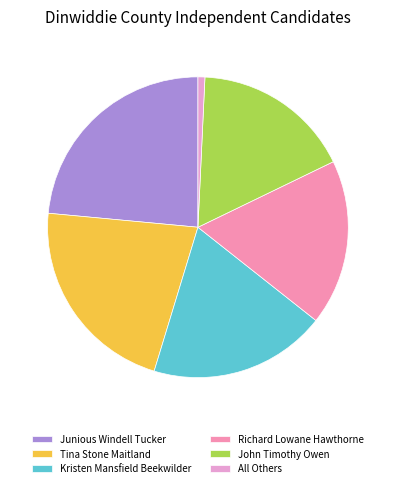

Approximately how many times larger is the value at Richard Lowane Hawthorne compared to Junious Windell Tucker?

0.8